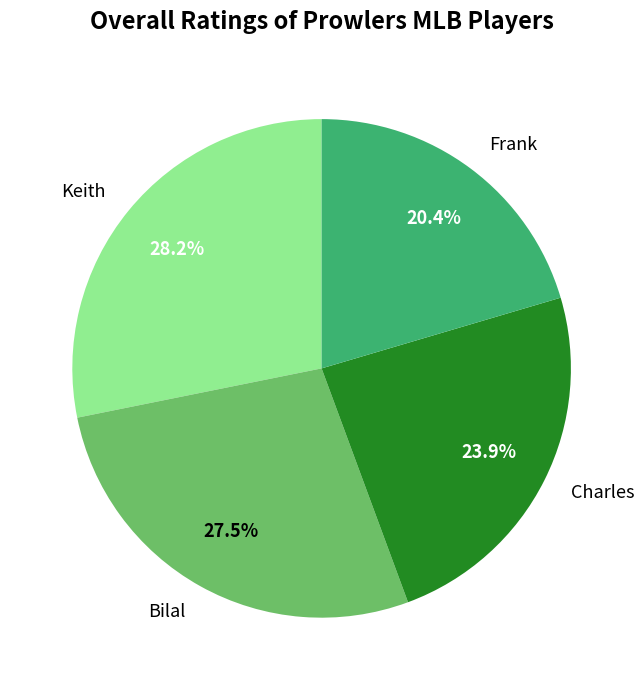

Does Bilal account for over 50% of the chart?

No